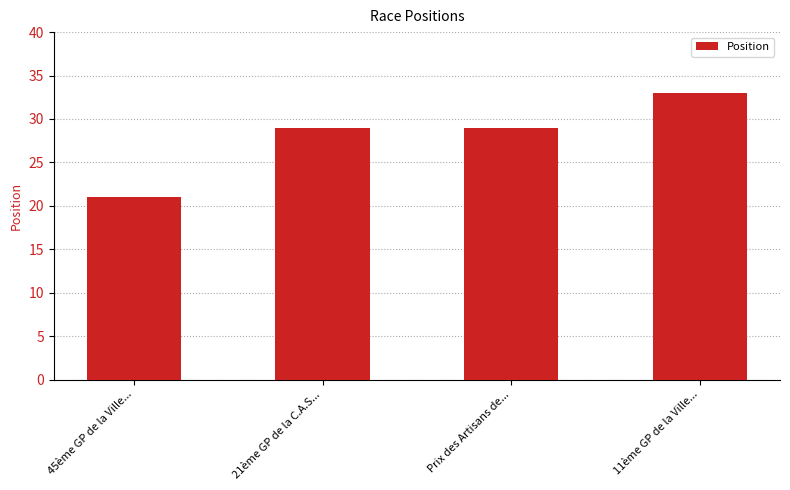

Approximately how many times larger is the value at 11ème GP de la Ville... compared to 21ème GP de la C.A.S...?

1.1